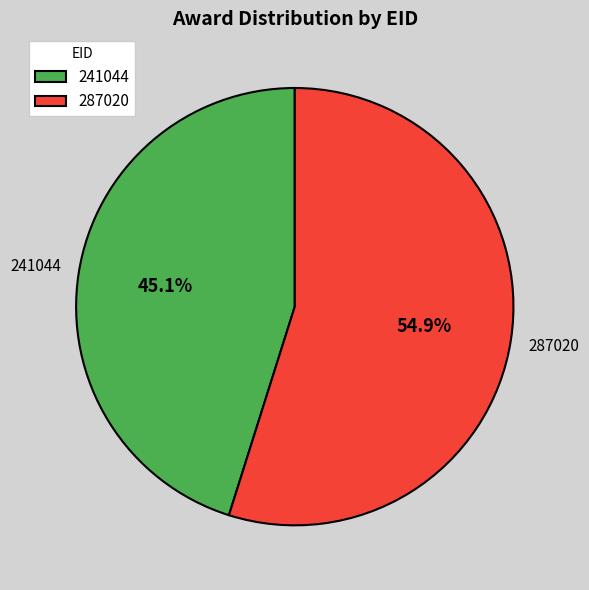

Is it true that 241044 is 32% of the pie?

False